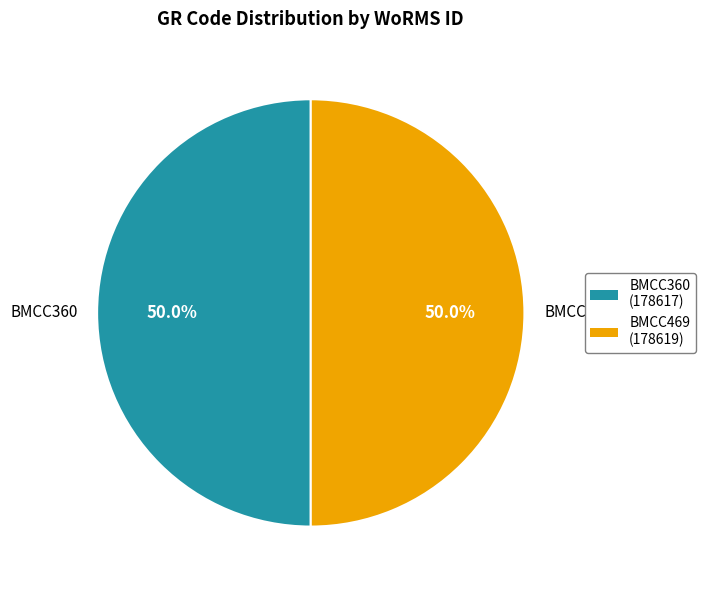

Is the sum of BMCC469 and BMCC360 greater than half?

Yes